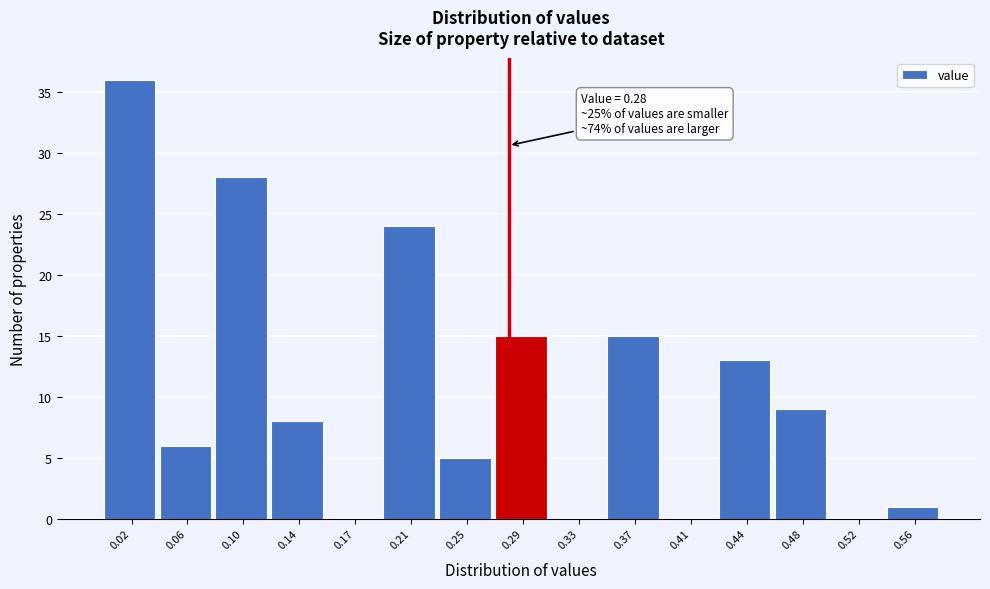

Over which range of the x-axis is the bar tallest?

0.000 to 0.040